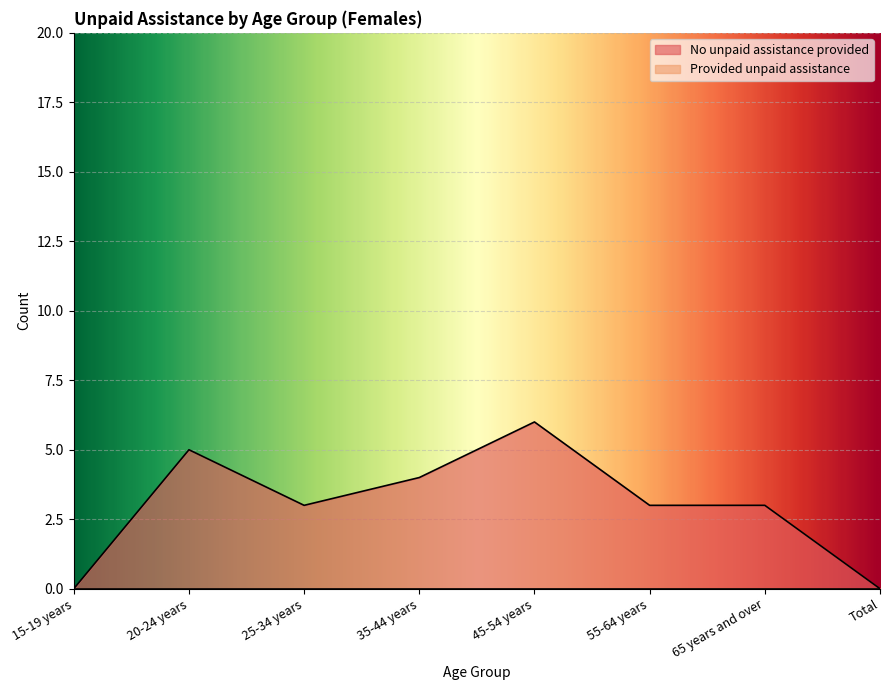

Where is the first local maximum?

20-24 years